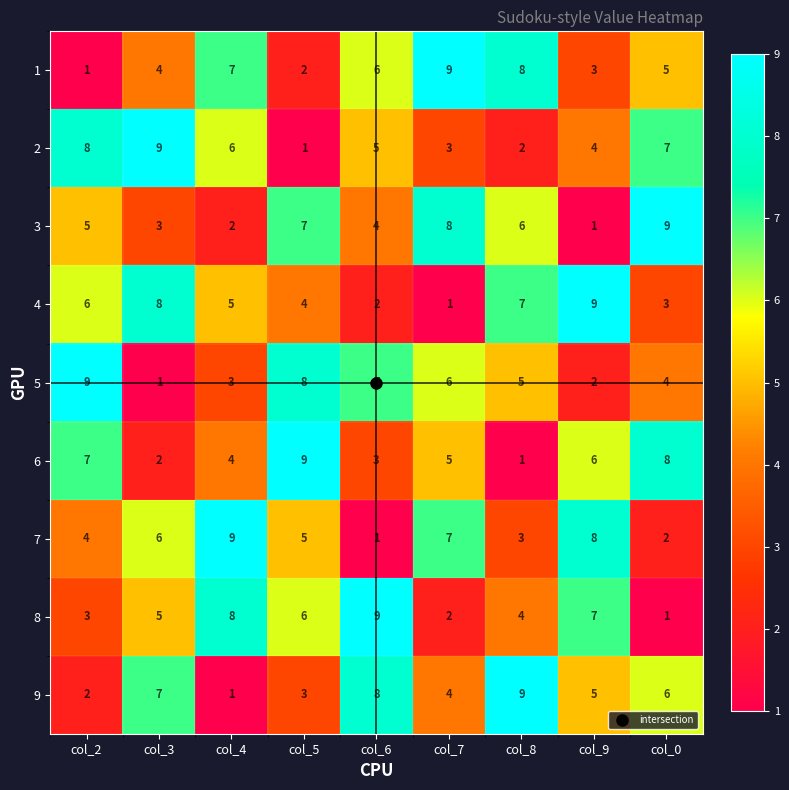

Between col_4 and col_6, which series saw the biggest shift?

7